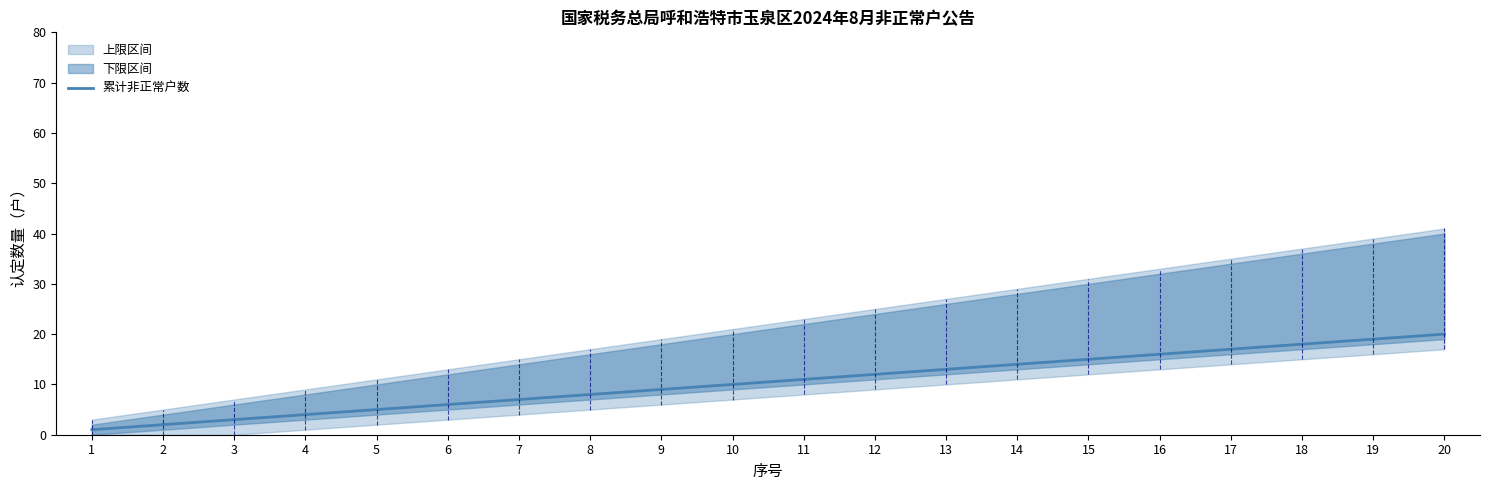

The chart shows a value of 8 at 8. True or false?

True